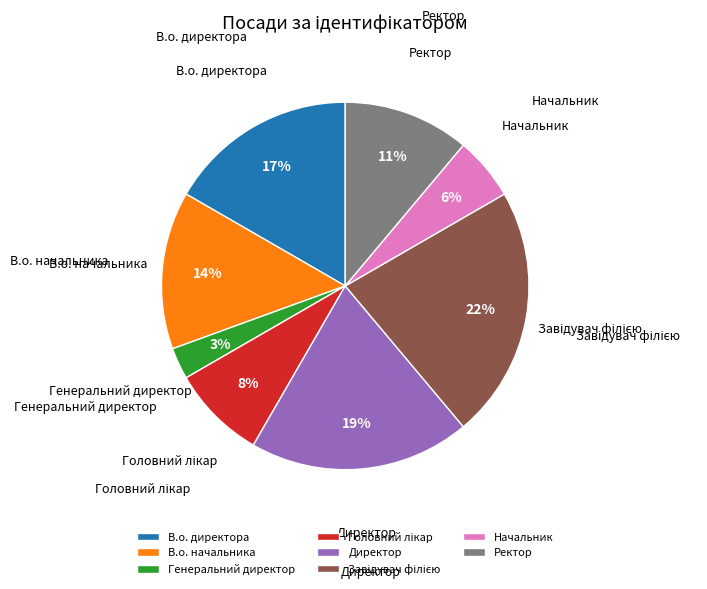

Between Генеральний директор and В.о. директора, which is larger?

В.о. директора